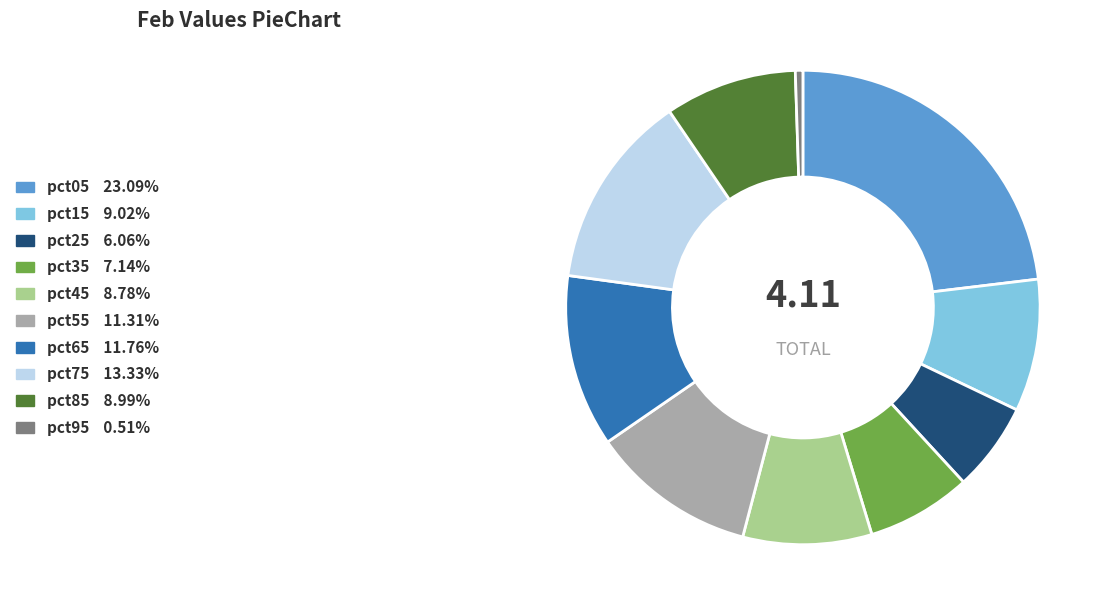

True or false: pct05 accounts for 31% of the total.

False